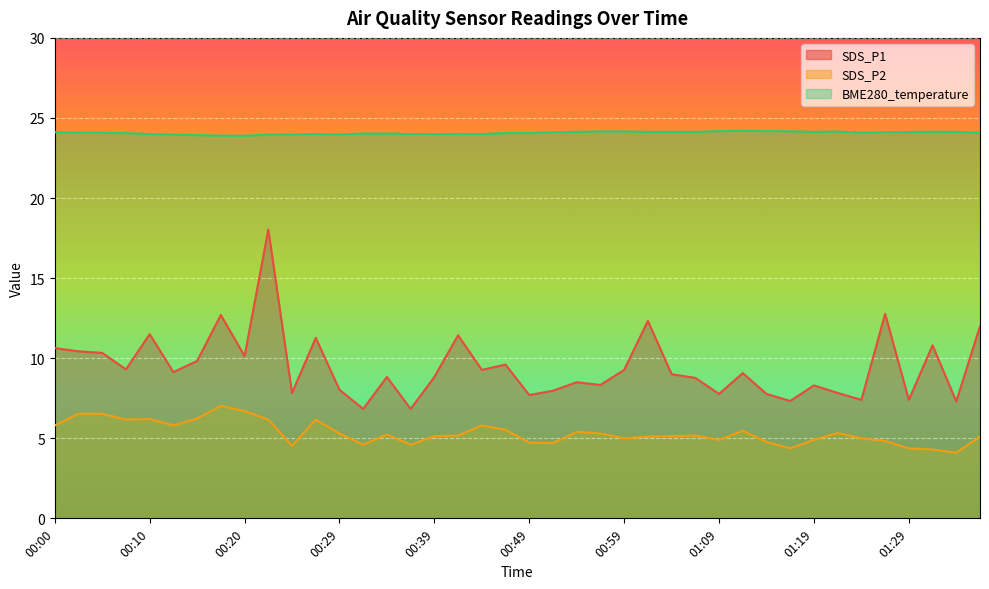

True or false: SDS_P2 and SDS_P1 intersect in this chart.

False